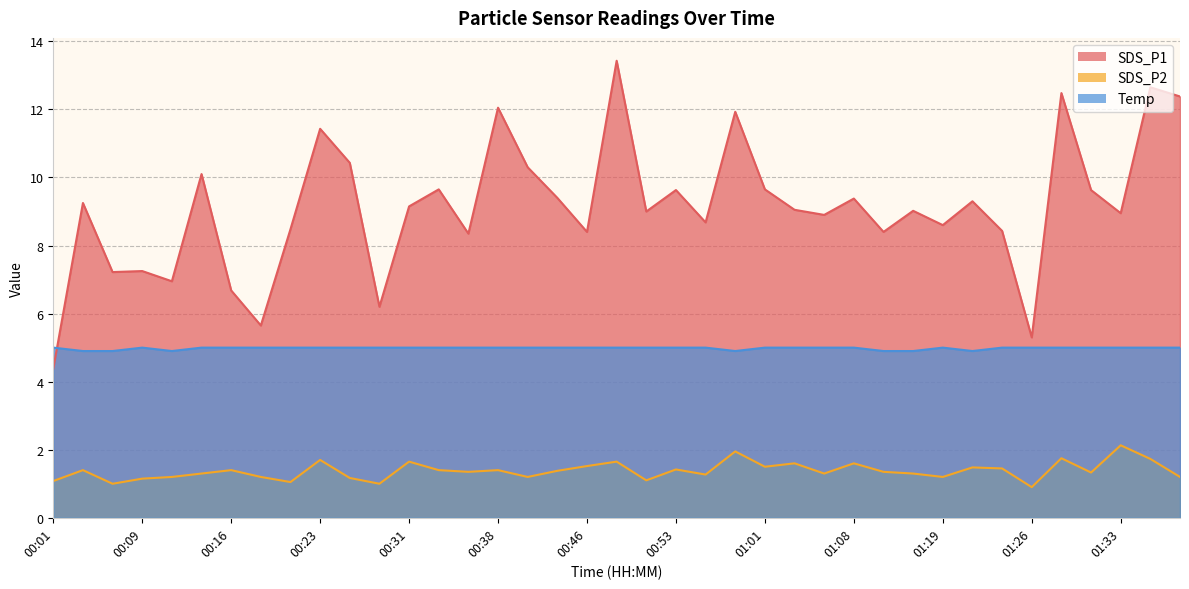

What is the lowest value of the SDS_P1 series?

4.4